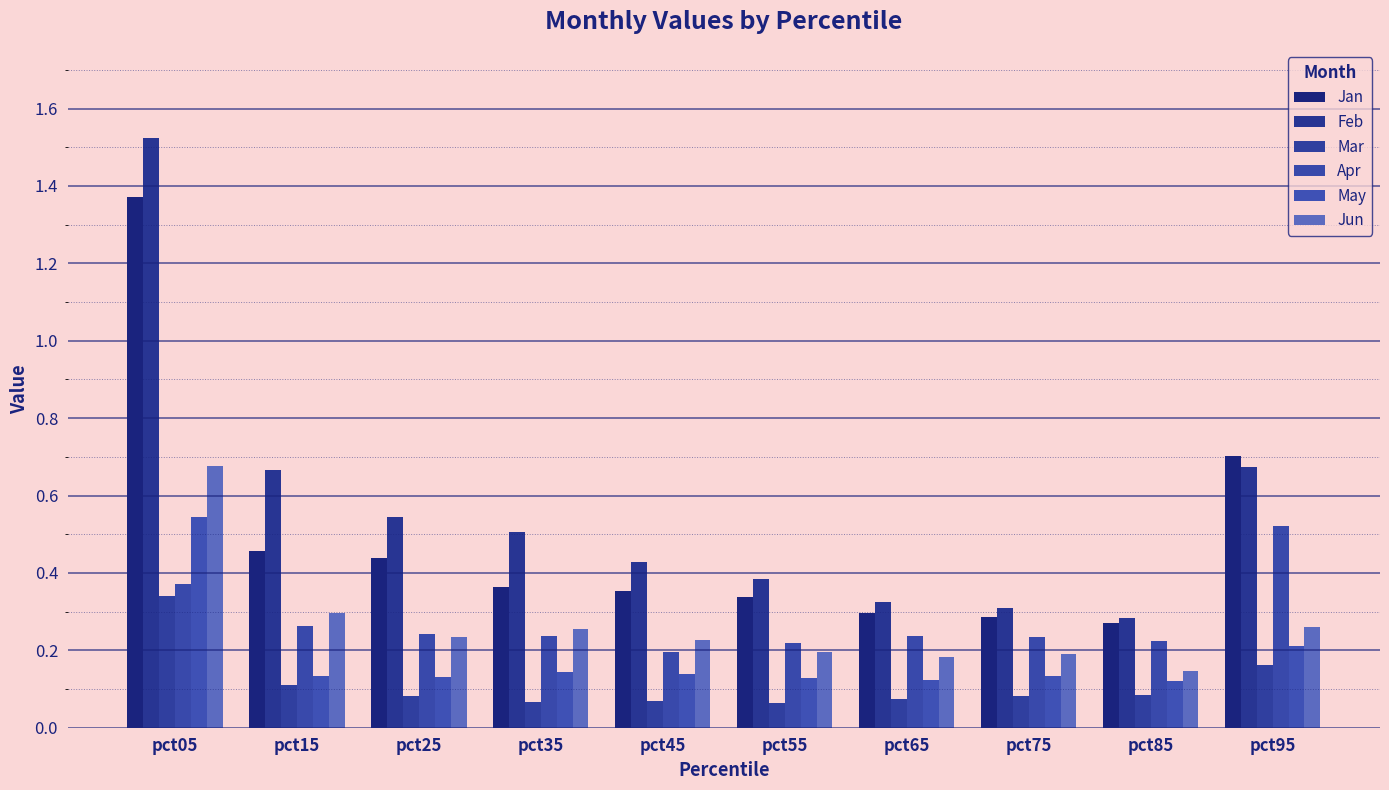

What is the difference between the highest and lowest values at pct25?

0.5